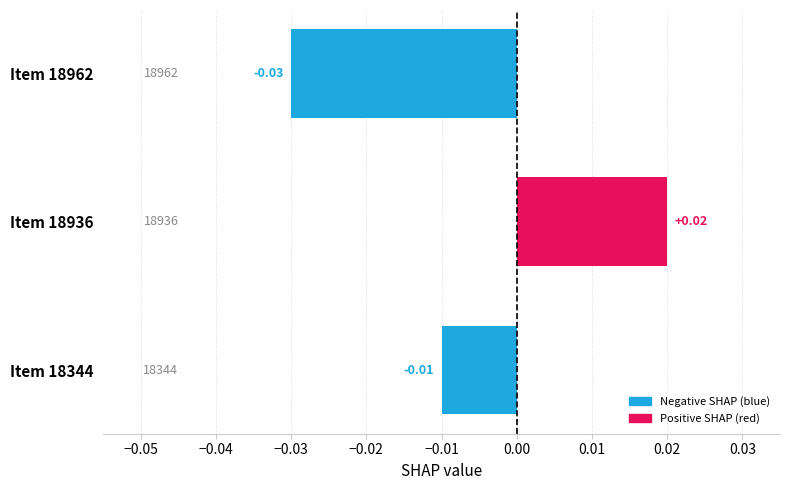

Does the chart contain any negative values?

Yes